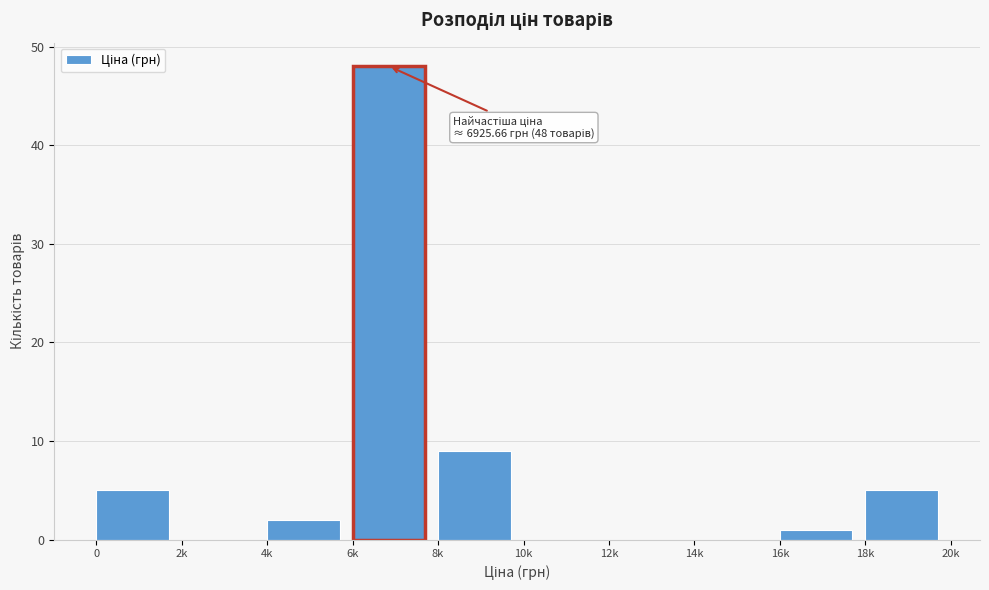

Reading left to right, transcribe all the data shown in this chart.

0=5	2k=0	4k=2	6k=48	8k=9	10k=0	12k=0	14k=0	16k=1	18k=5